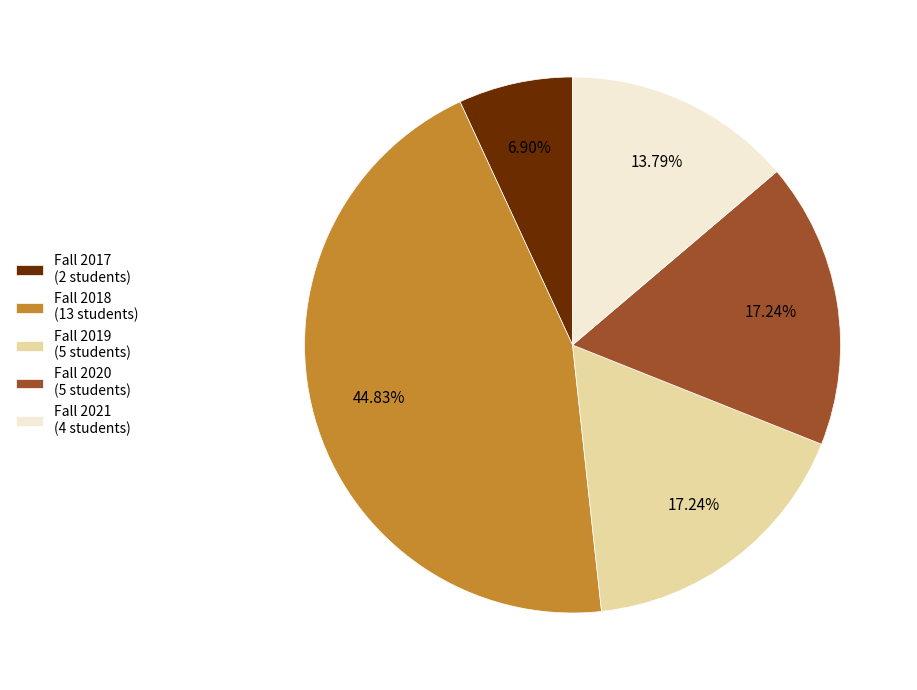

To the nearest percent, what percentage of the pie is Fall 2018?

45%